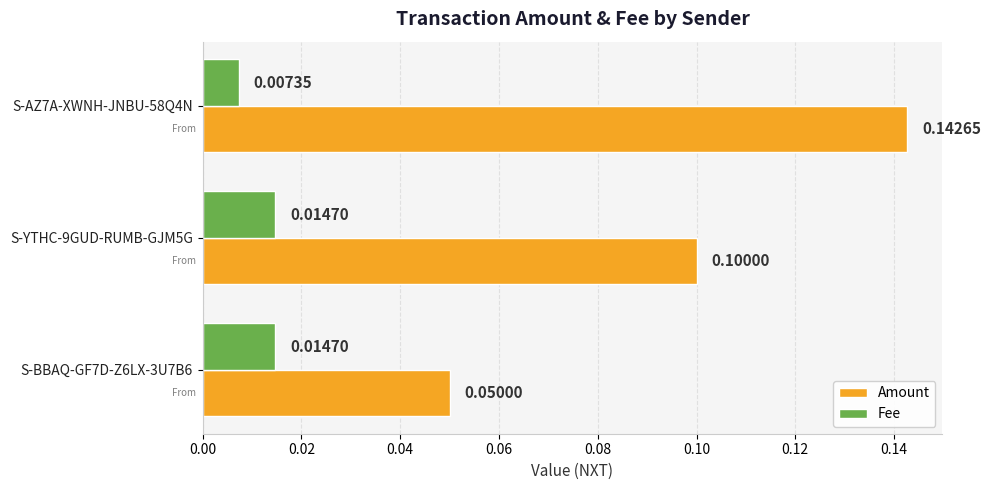

What is the greatest value displayed?

0.1